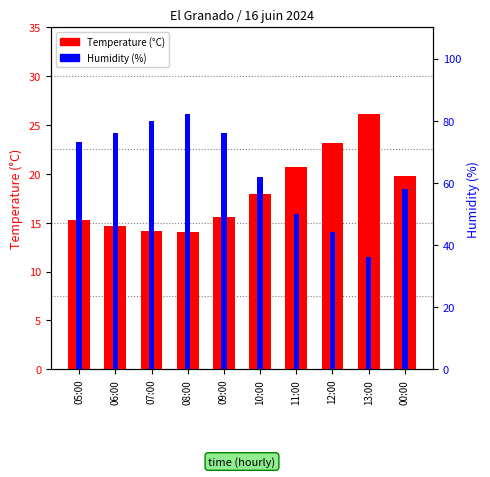

Rank the series by their maximum value, from lowest to highest.

Temperature, Humidity